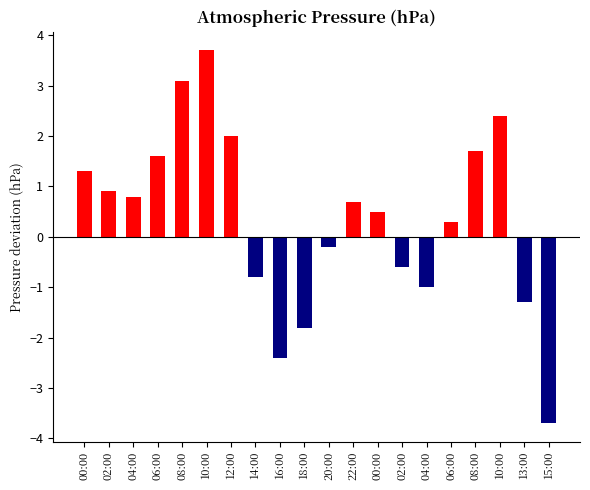

How many positive values are there?

12